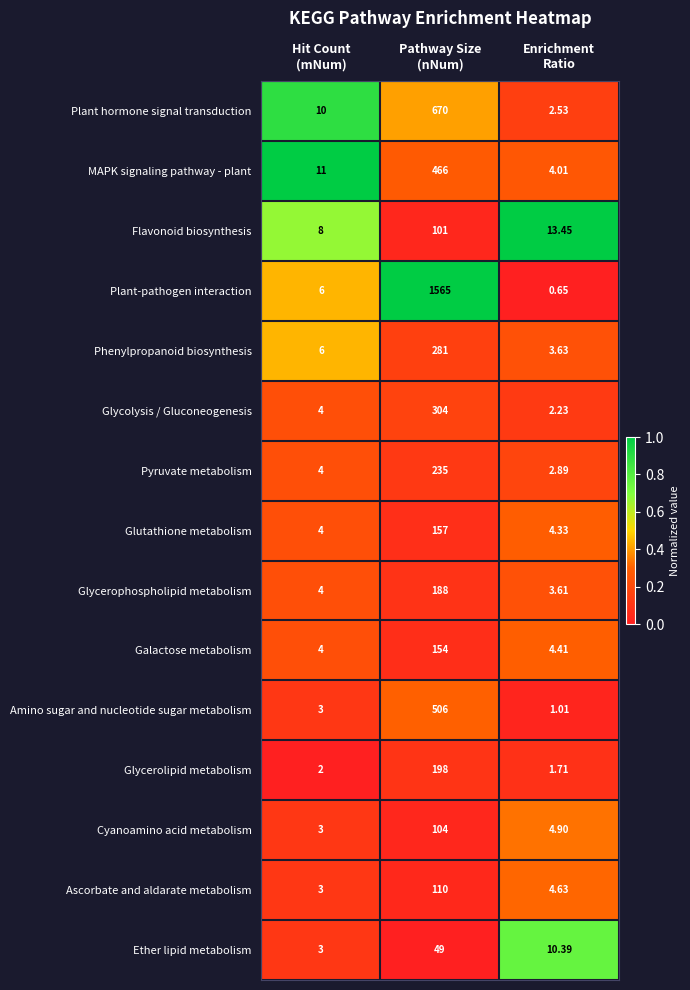

Count the number of categories in the chart.

3